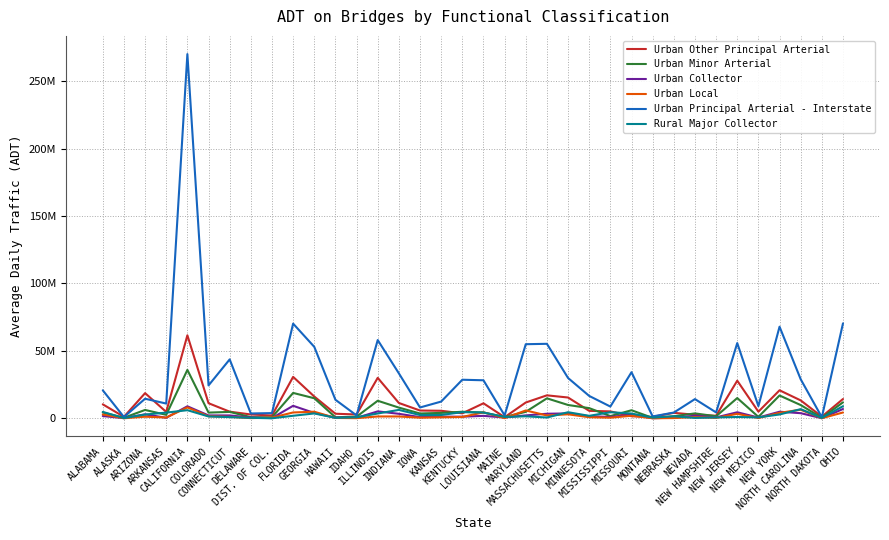

Reading right to left, transcribe all the data shown in this chart.

Urban Other Principal Arterial: 14286752	1213730	13266125	20760634	4897166	27874881	1881669	2603870	4040742	1037170	1520199	5108194	5510893	15400875	17011060	11694608	804324	11105734	3684280	5560775	5753815	11343864	29990025	2835630	3364044	16136490	30708765	2060500	2818326	4902056	11178613	61531573	4720884	18642115	1080008	10343851
Urban Minor Arterial: 11810427	375734	9804740	16899679	1043656	15004851	1485351	3623696	1483305	299480	5952307	1623157	7521131	9860960	14792659	4781367	947670	4254701	4839607	3991387	3545407	7920191	12998543	1192120	752496	14853439	18808326	705300	838759	4734389	4215035	35884583	2554422	6174906	405678	4292613
Urban Collector: 6884015	52830	3784540	4857995	551883	4462348	639740	1842122	495655	36933	2636211	995582	1523053	3613205	3362798	2130158	593855	1792871	1198063	1197228	844559	3317453	5112375	329790	454197	3937876	9249831	159700	546164	2103548	2112010	8887418	369876	2930184	90794	1655886
Urban Local: 4305387	36077	6339766	4070636	189821	3288119	316295	909260	168367	10682	1889309	433739	796091	2955826	2081358	5795717	105078	4416558	968189	722906	433185	1348426	1351136	101460	246722	4868812	4312660	488141	125020	1050506	1511646	8069279	576389	1174815	24941	2848557
Urban Principal Arterial - Interstate: 70393024	757475	28943983	67910089	9010317	55766519	4352130	14236982	4238129	1382490	34164715	8692890	16571408	29876359	55219197	54932244	2127332	28180218	28585555	12389330	8014456	33315980	58010875	2113500	13731958	52976018	70190775	3846600	3560711	43669952	24367891	270049740	10914250	14497158	935331	20738019
Rural Major Collector: 8957309	236676	6770181	2834001	662139	955031	645670	273368	1476966	479249	3529581	4491880	1816702	4498851	577817	1470279	985334	4273468	4543451	2449701	2398653	6206184	3559985	737540	326111	3589213	1861776	0	337022	869314	1356285	6003050	4207046	2769691	125118	4721821